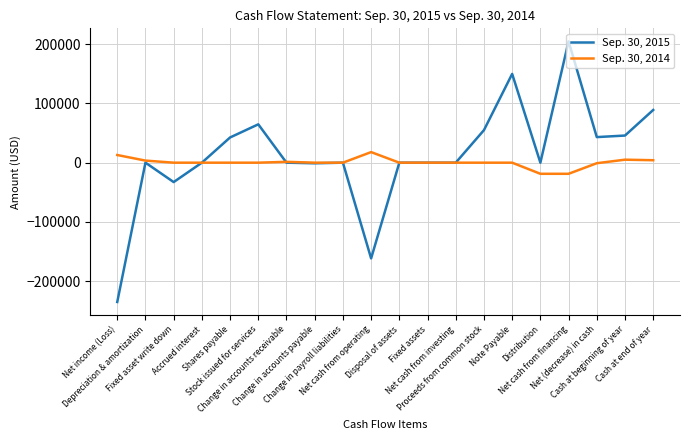

What position from the left is Net income (Loss)?

1